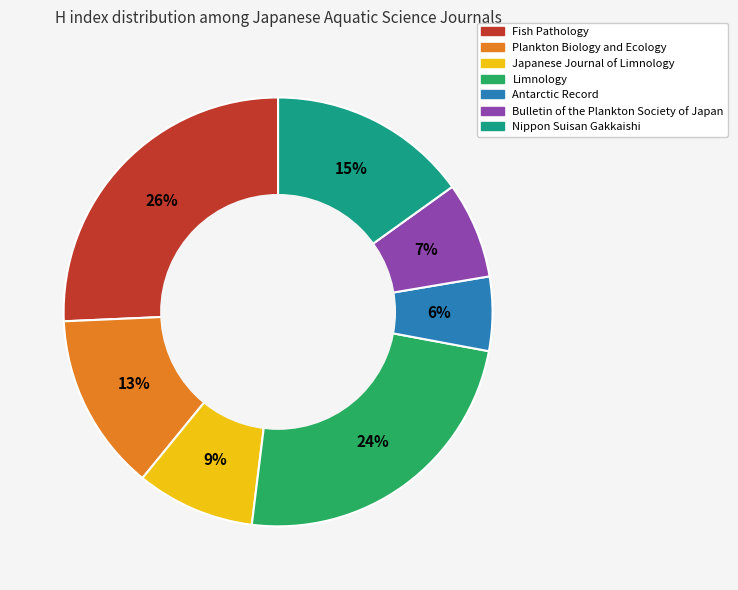

Does Nippon Suisan Gakkaishi represent more than half of the total?

No